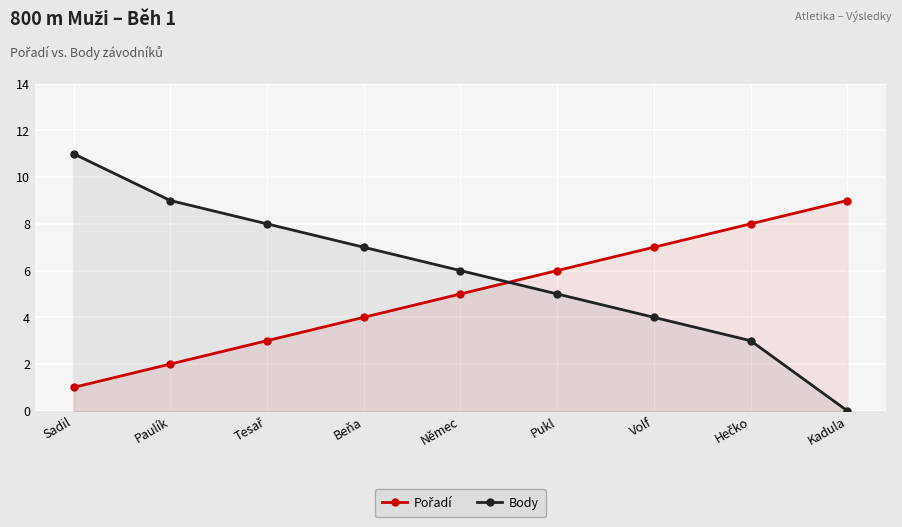

What is the sum of the Body values at Sadil and Tesař?

19